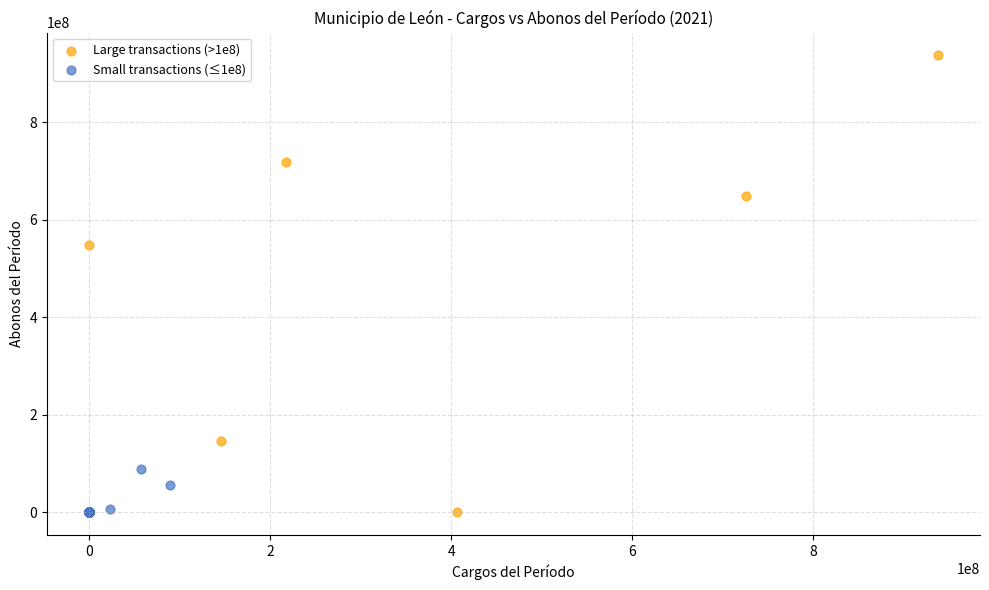

Which series contains the highest Y value?

Large transactions (>1e8)